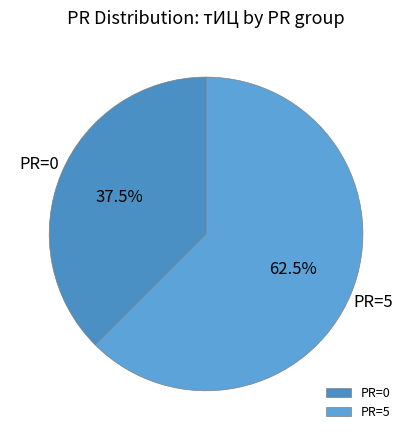

How many slices are in this pie chart?

2